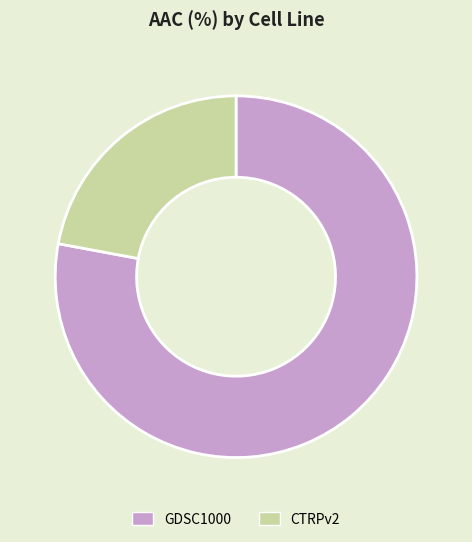

How many segments does this pie chart have?

2